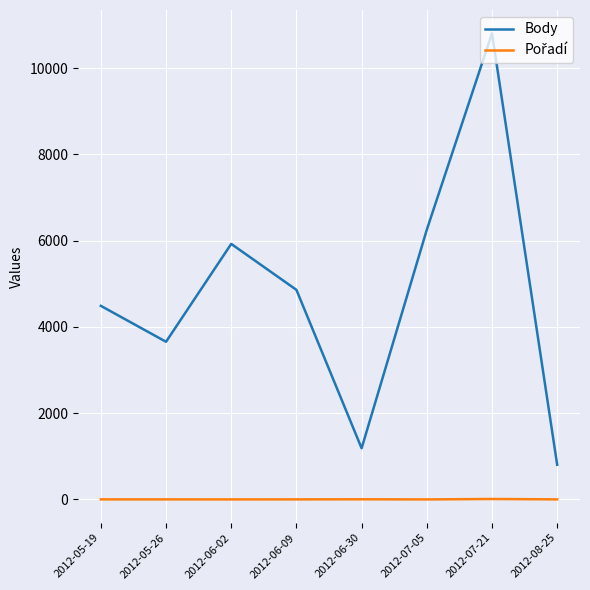

Which series has the largest range (max minus min)?

Body